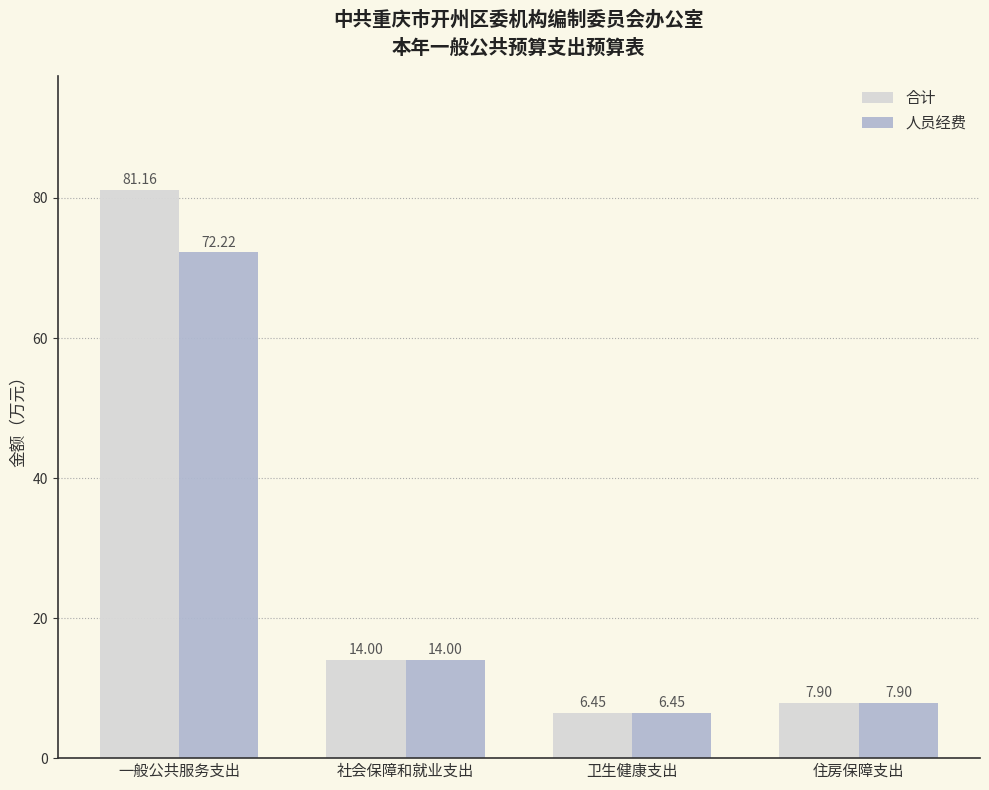

What is the difference between the second highest and second lowest values in the 人员经费 series?

6.1